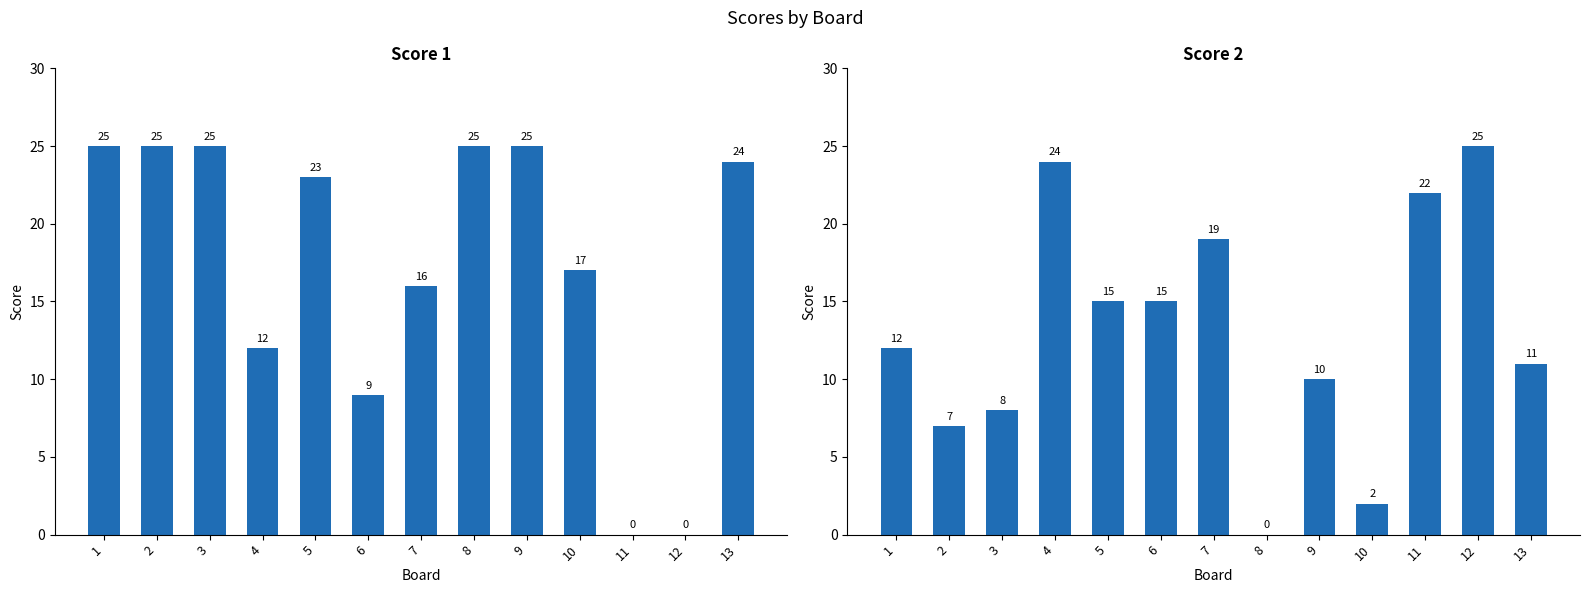

What is the value of the Score 2 bar at the 10th from the left?

2